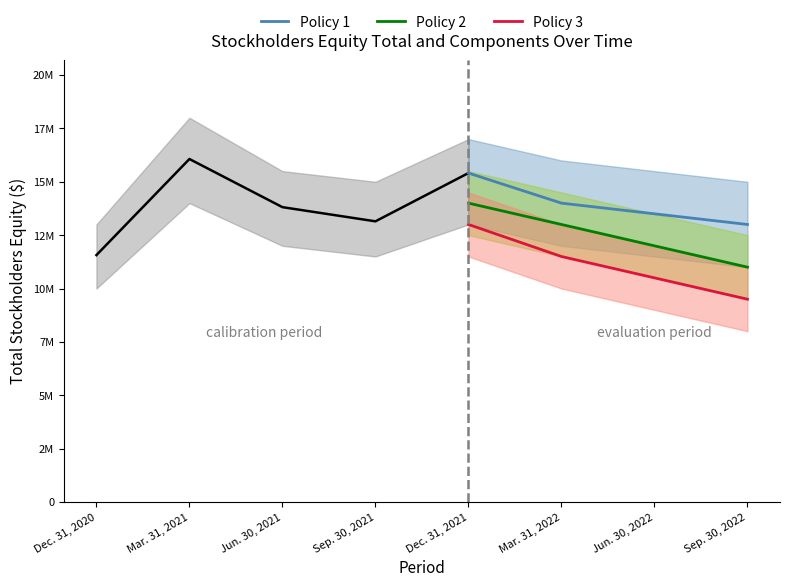

What is the average value of the Policy 3 series?

11125000